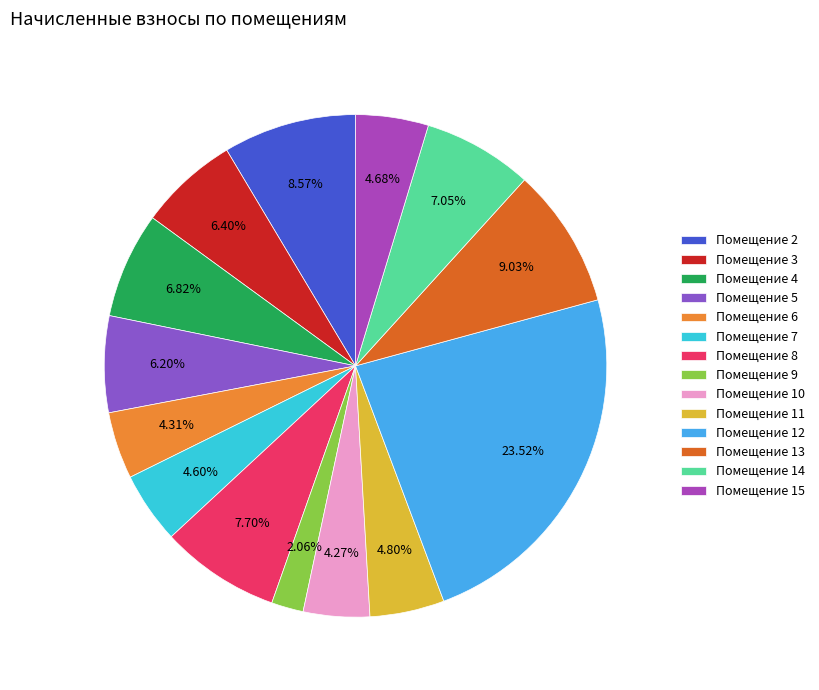

To the nearest percent, what is the average slice percentage?

7%